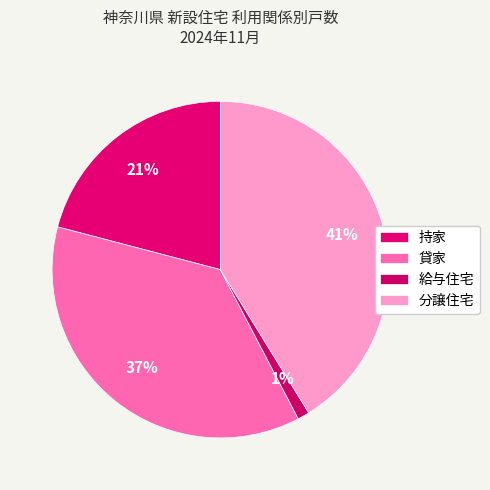

Is there a majority slice in this chart?

No